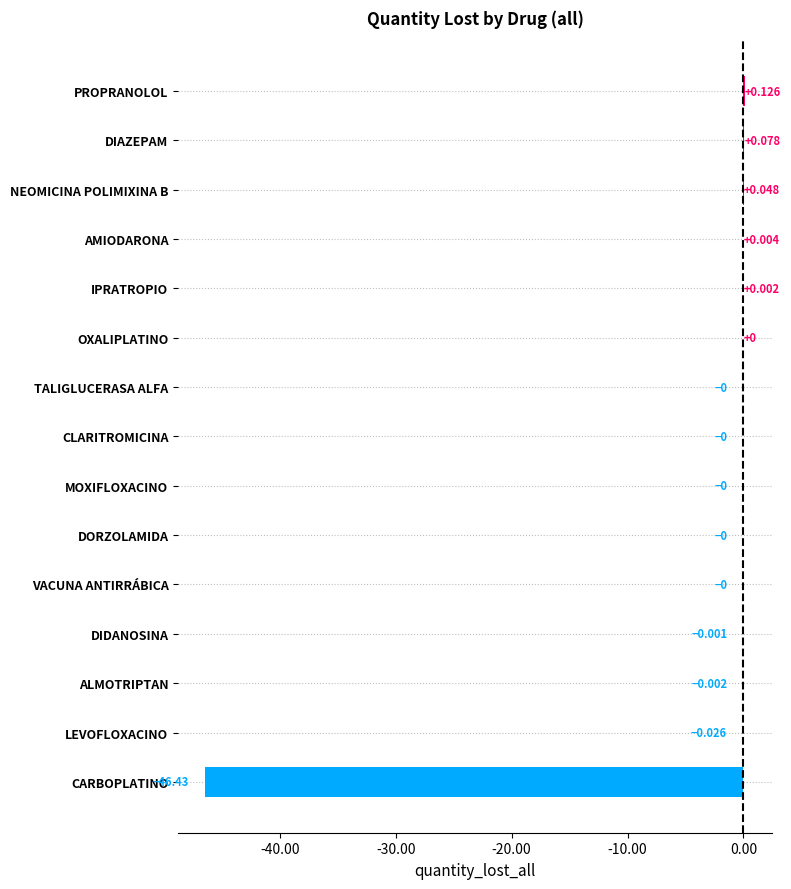

Are the bars horizontal?

Yes